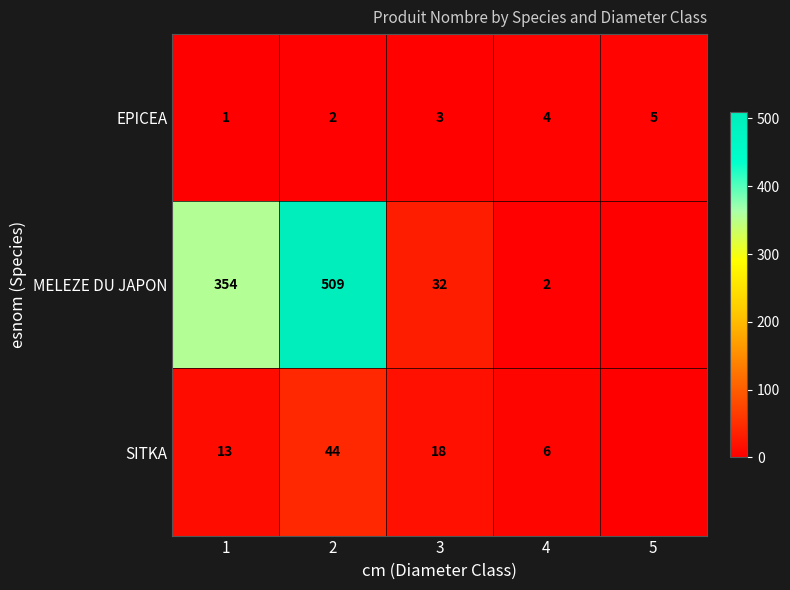

Is the value of MELEZE DU JAPON at 1 greater than the value of SITKA at 3?

Yes